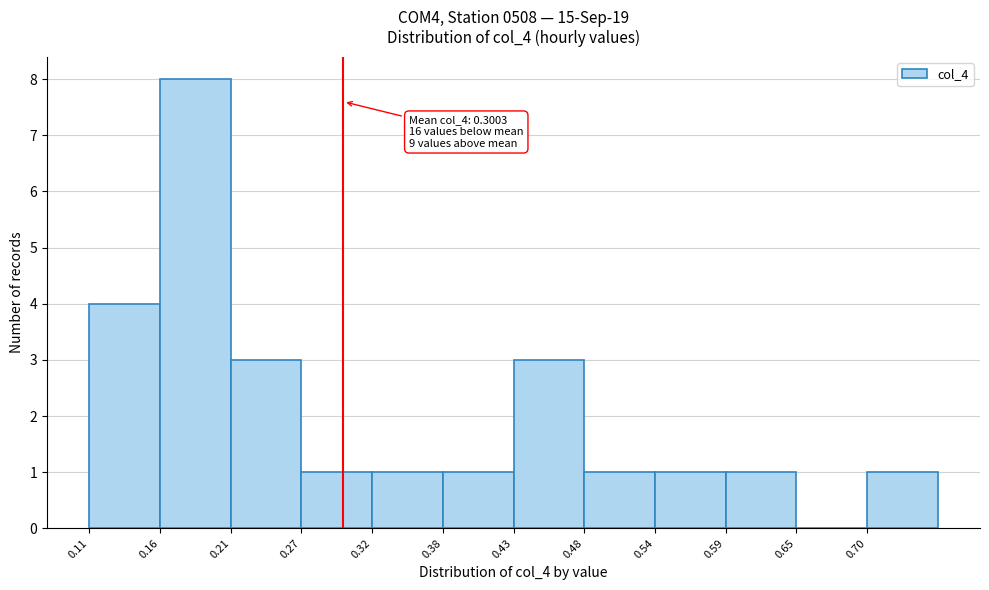

Over which range of the x-axis is the bar tallest?

0.16 to 0.21